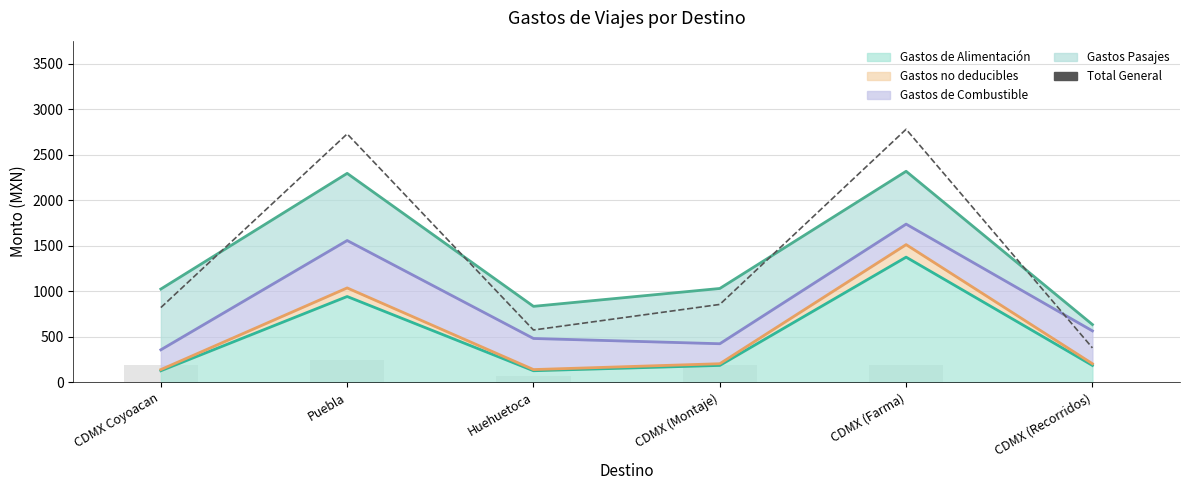

Approximately how many times larger is the value at CDMX (Farma) compared to CDMX Coyoacan?

3.4